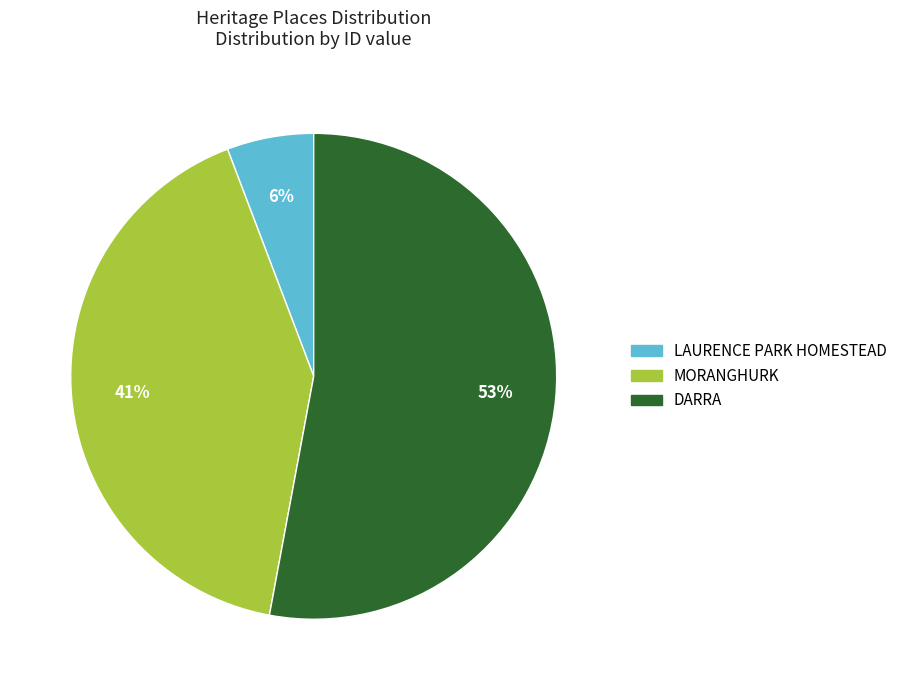

Is the sum of MORANGHURK and LAURENCE PARK HOMESTEAD greater than half?

No